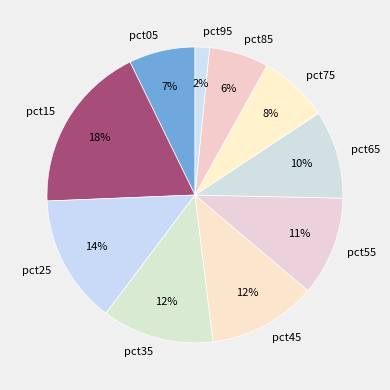

Does any single category account for the majority?

No